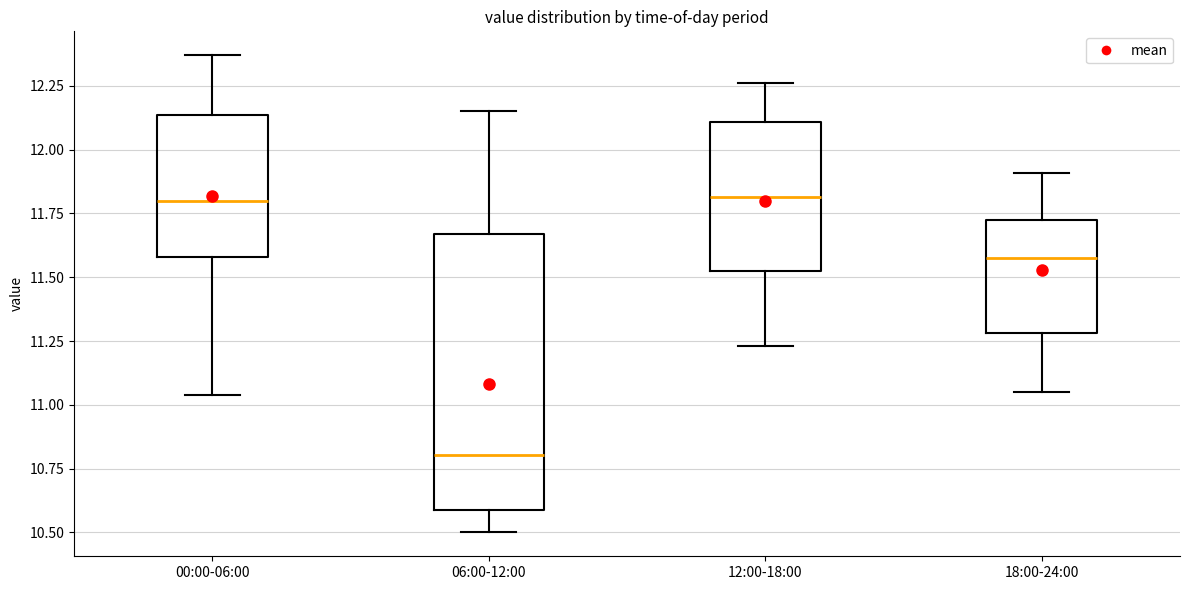

Comparing the boxes themselves (not the whiskers), which one is the tallest?

06:00-12:00